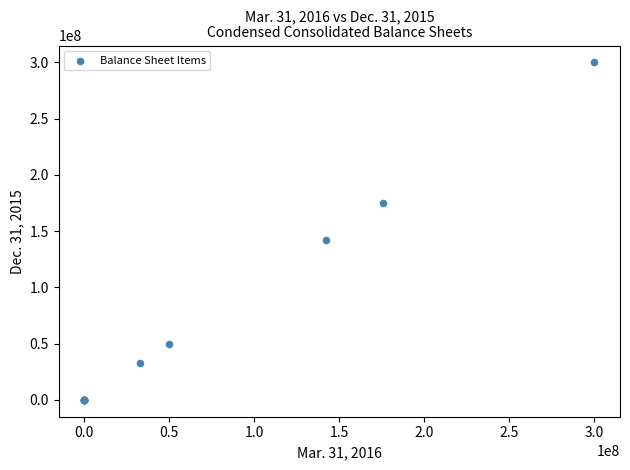

What Y value in the scatter plot is closest to 150000000?

142058356.0